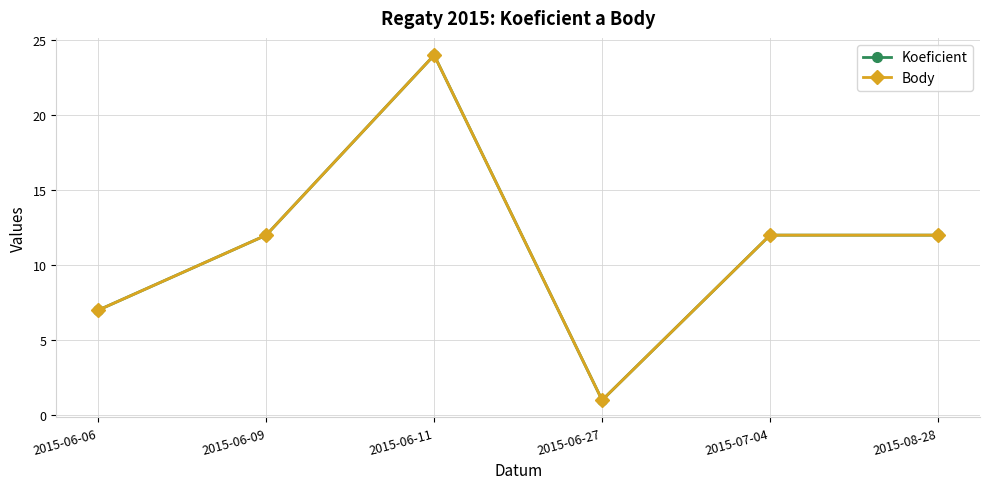

What is the average value of the Body series?

11